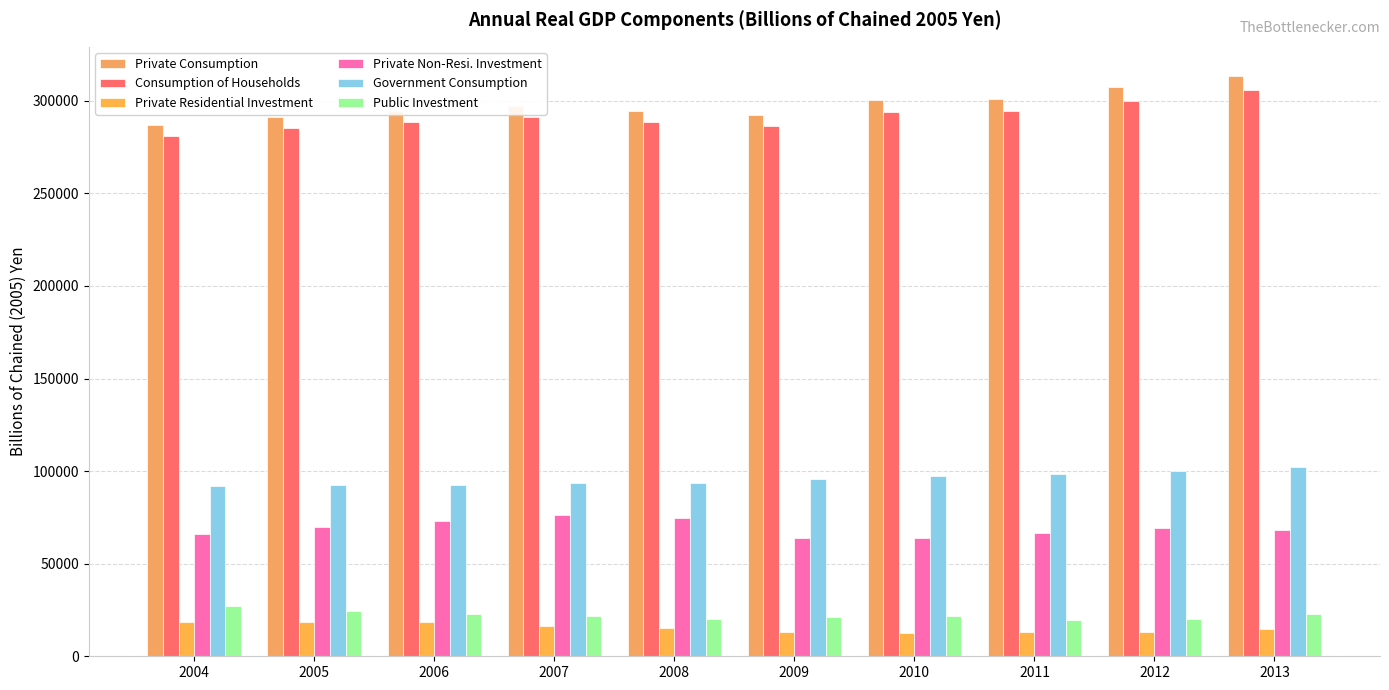

Is it true that Private Residential Investment equals 27990.4 at 2007?

False